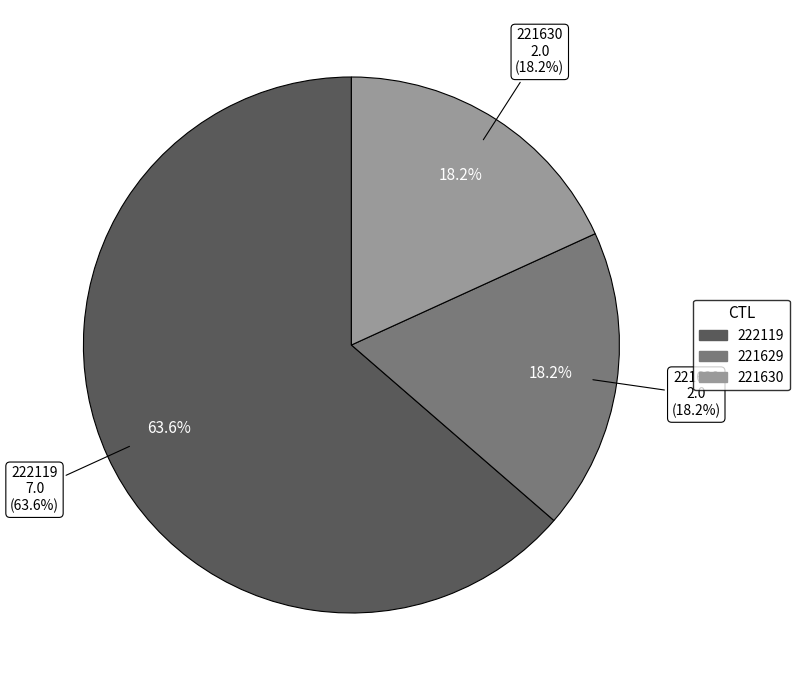

Is there a majority slice in this chart?

Yes